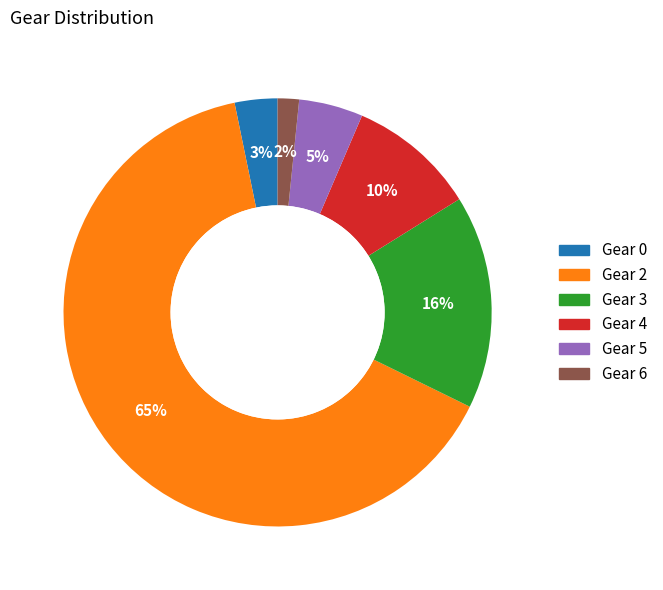

Count the number of slices in the pie.

6